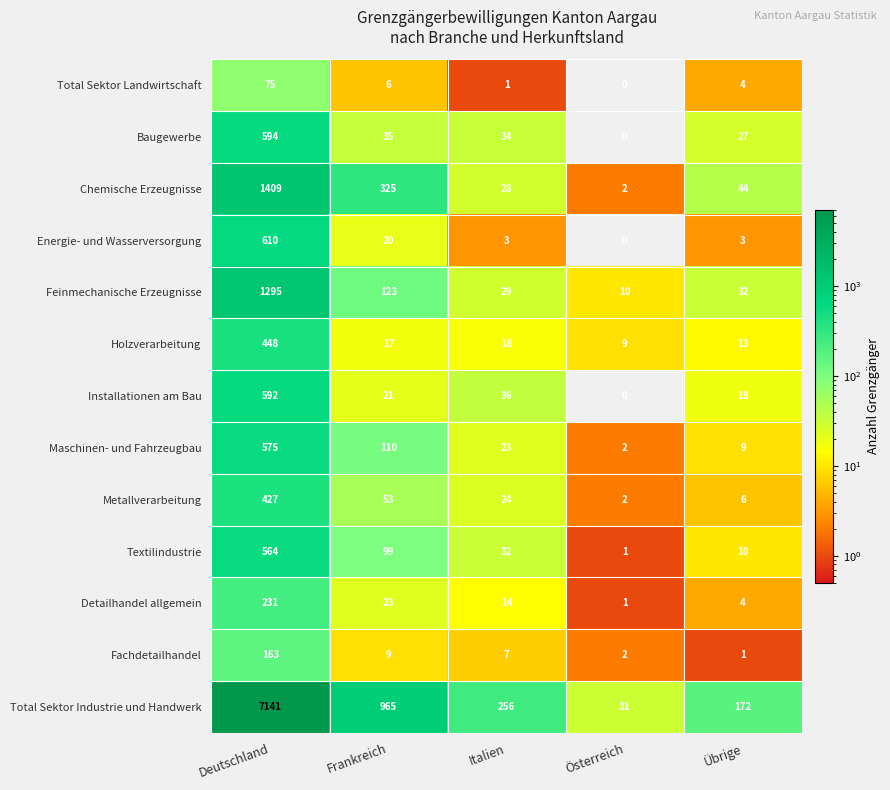

Rank the categories by Feinmechanische Erzeugnisse value from lowest to highest.

Österreich, Italien, Übrige, Frankreich, Deutschland